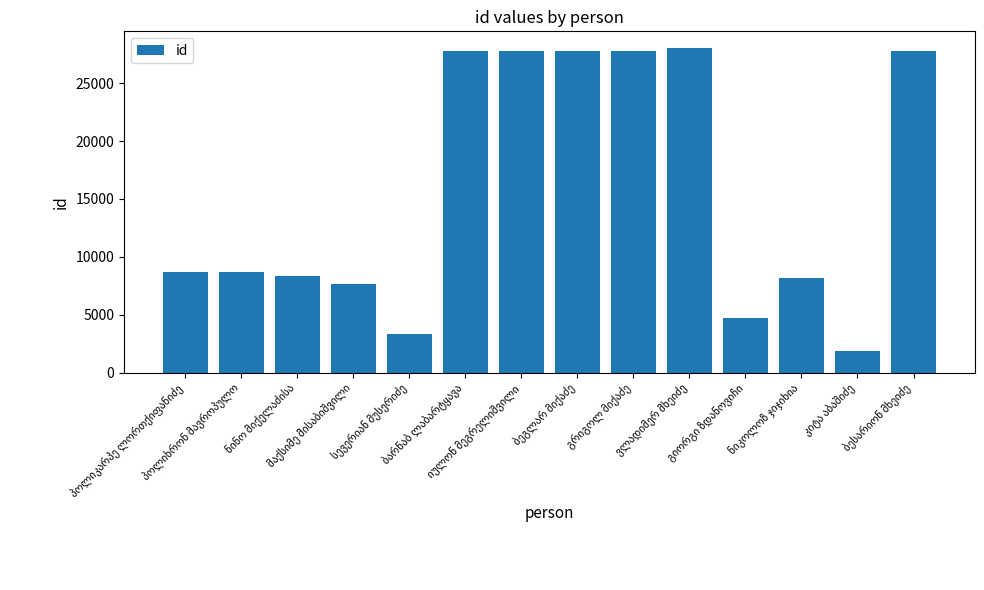

What is the sum of all values?

218338